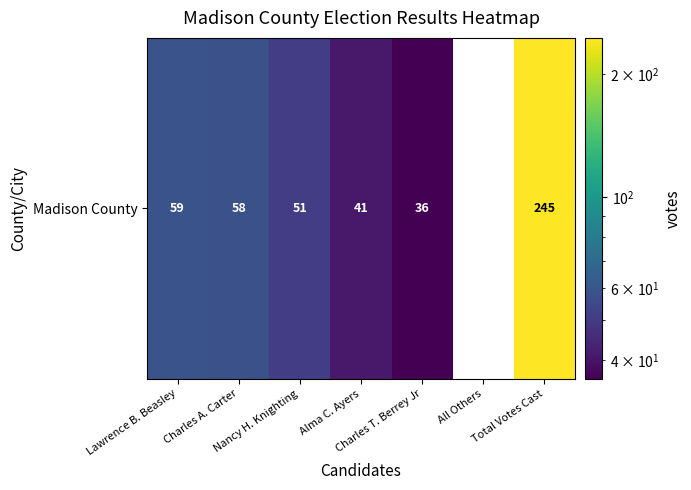

Between Total Votes Cast and Nancy H. Knighting, which is larger?

Total Votes Cast